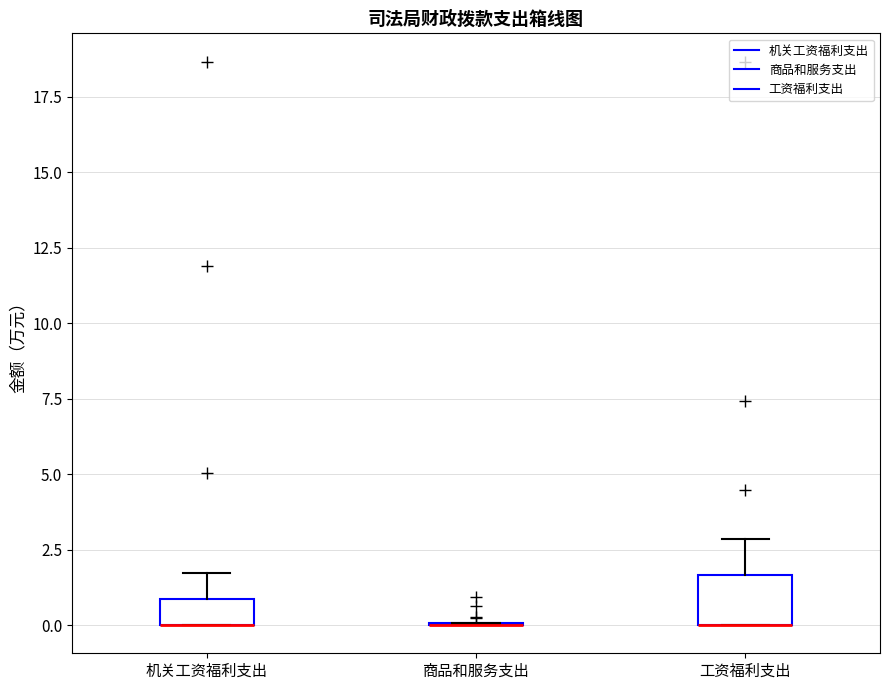

Reading left to right, transcribe this box plot: for each box, give where its median line is, the range the box spans, and where its two whiskers end, as read against the y-axis. The values are not printed on the chart, so give them approximately, as read against the axis.

机关工资福利支出: median 0.0 (drawn on the box's lower edge), box 0.0 to 1.0, whiskers 0.0 to 1.5
商品和服务支出: box collapsed to a line at 0.0, whiskers 0.0 to 0.0
工资福利支出: median 0.0 (drawn on the box's lower edge), box 0.0 to 1.5, whiskers 0.0 to 3.0